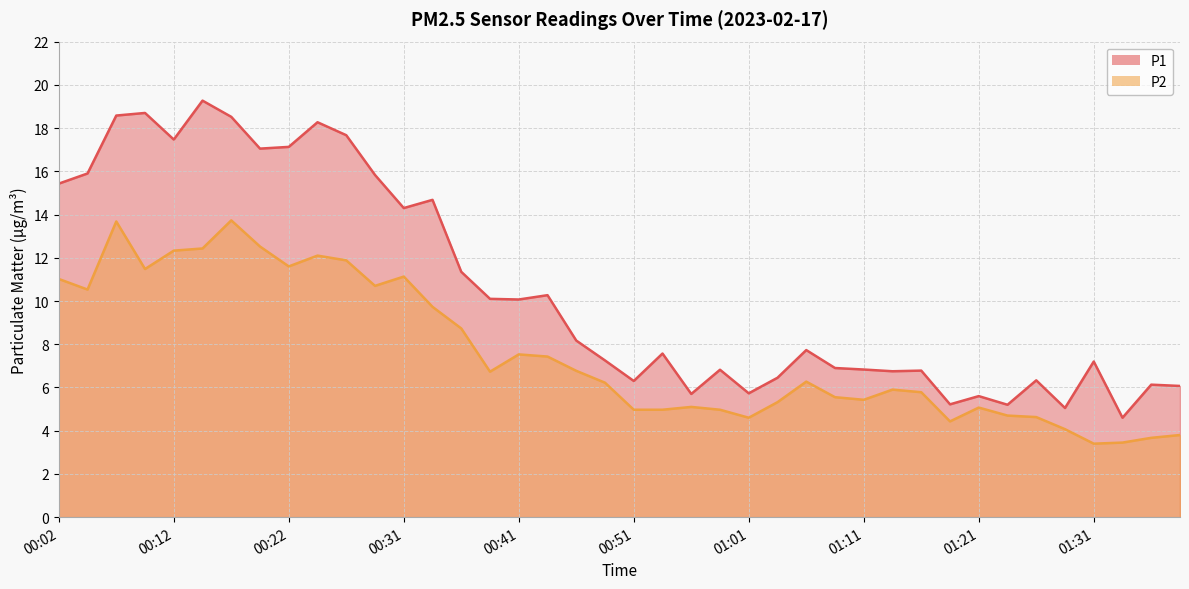

What is the total value across all series at 00:17?

32.2